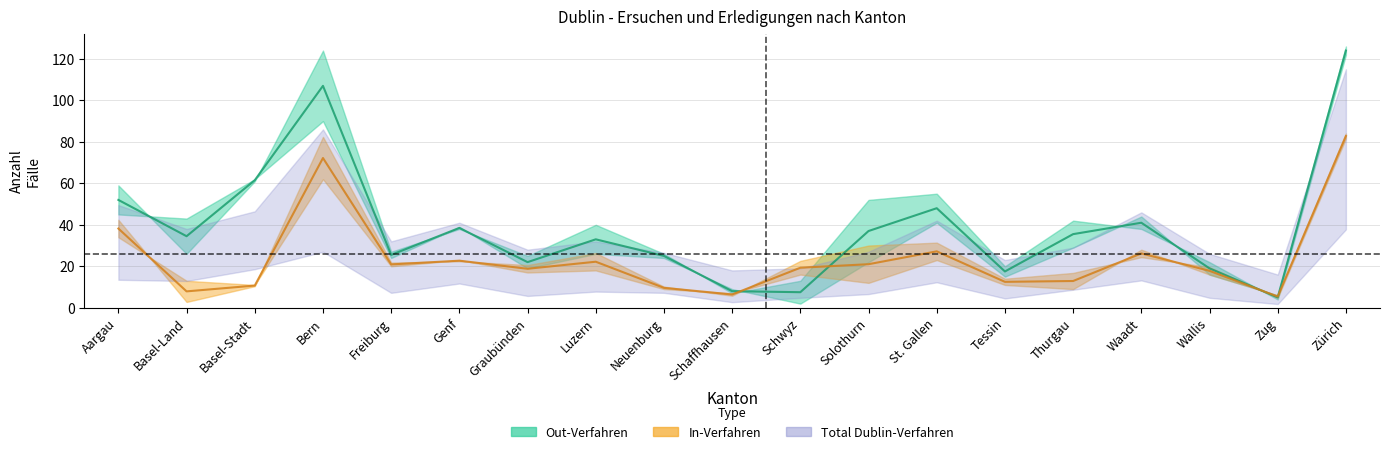

Rank the series at Schaffhausen from highest to lowest value.

Out-Verfahren, In-Verfahren